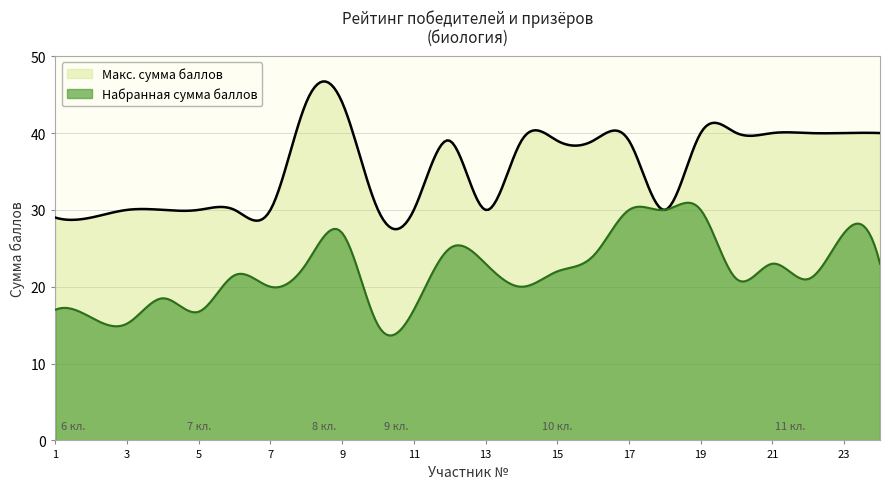

Which series has the largest total across all categories?

Макс. сумма баллов